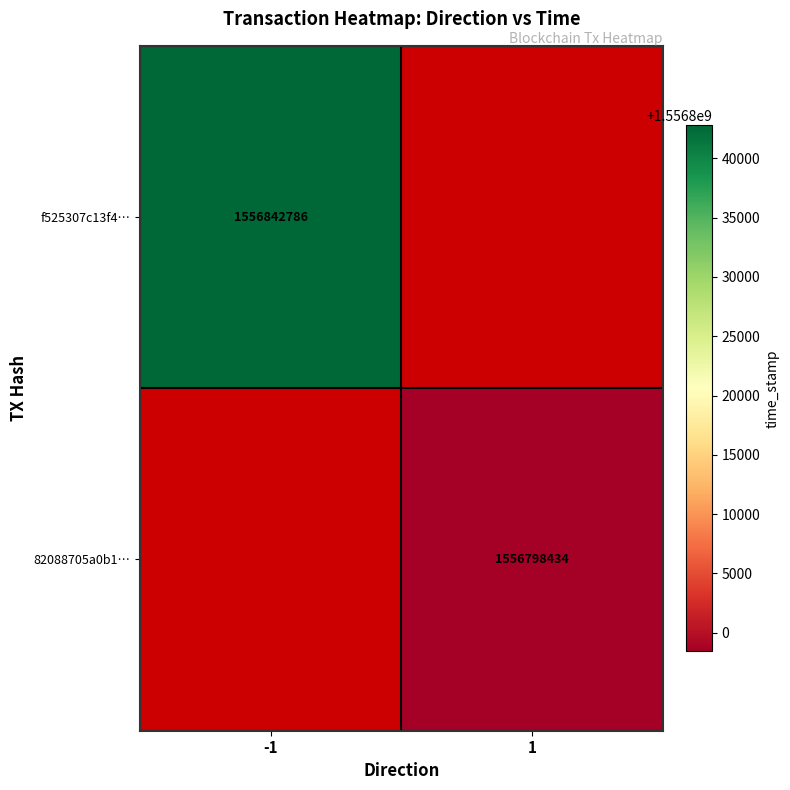

How many series are shown in this chart?

2